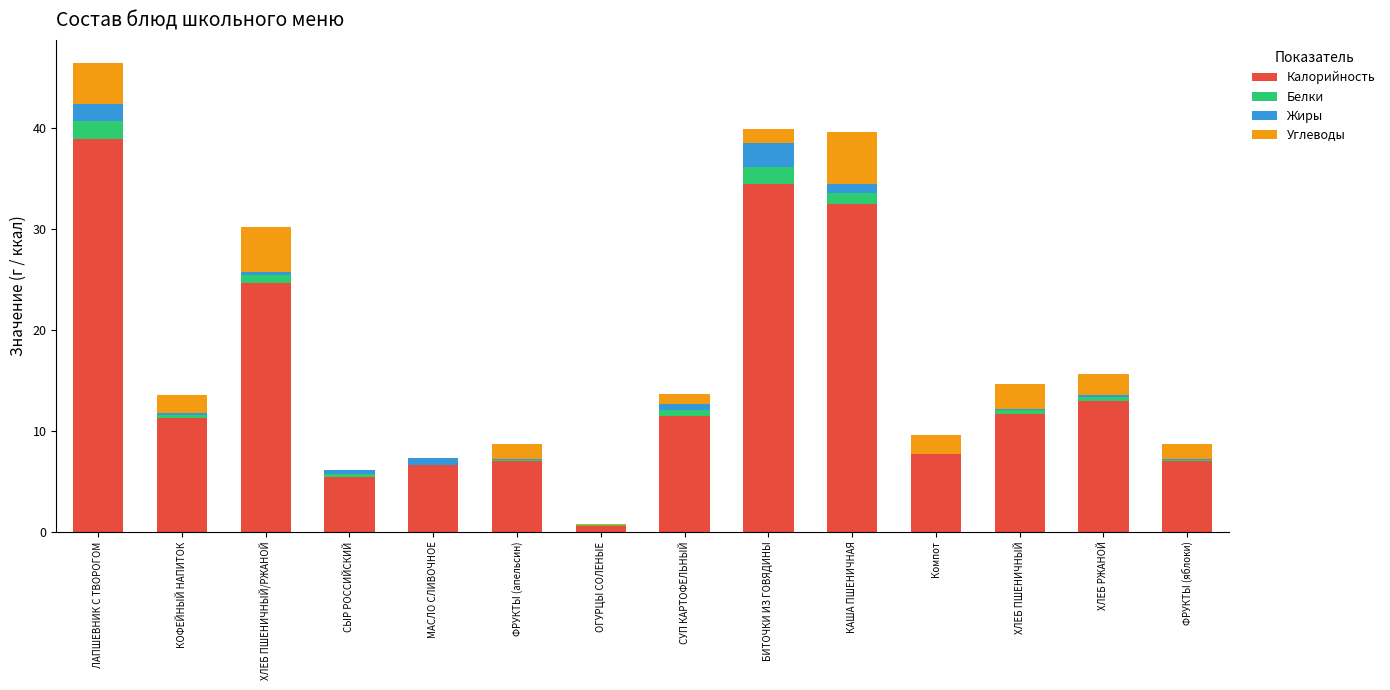

At which label does Калорийность reach its peak?

ЛАПШЕВНИК С ТВОРОГОМ